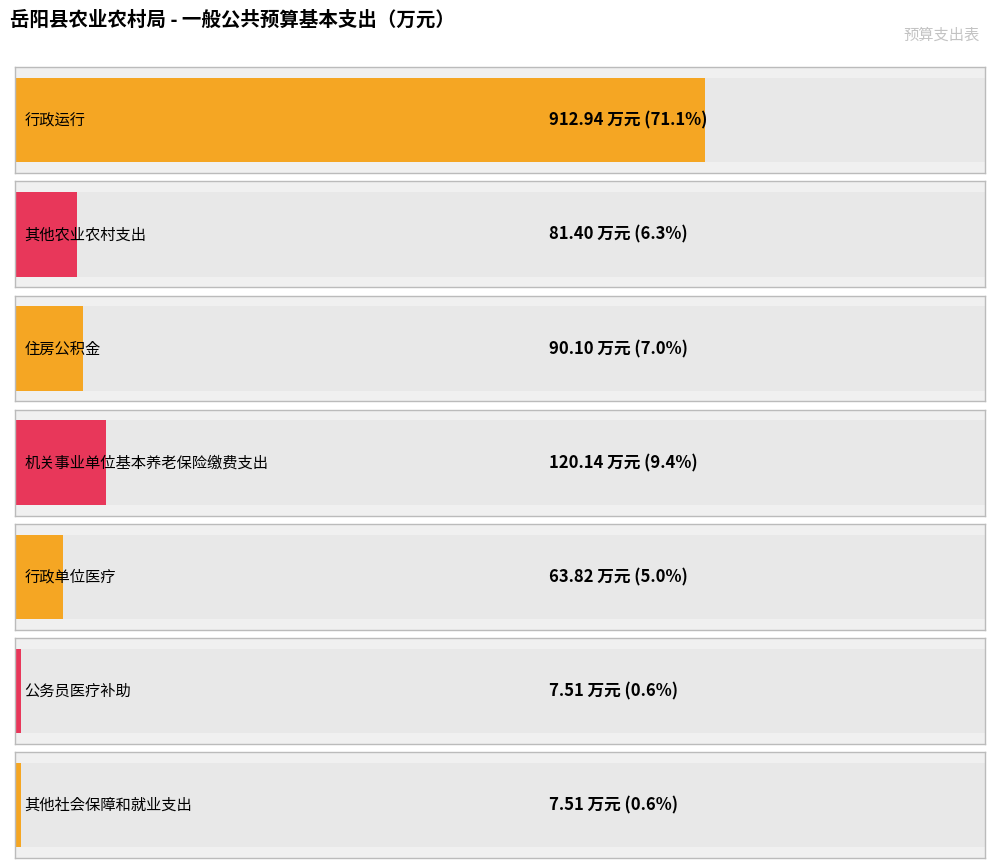

The chart shows a value of 120.1 at 机关事业单位基本养老保险缴费支出. True or false?

True